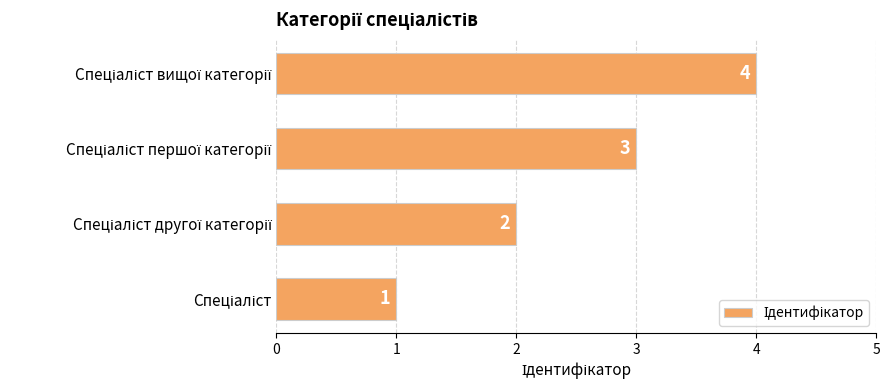

How many values are between 2 and 4?

3